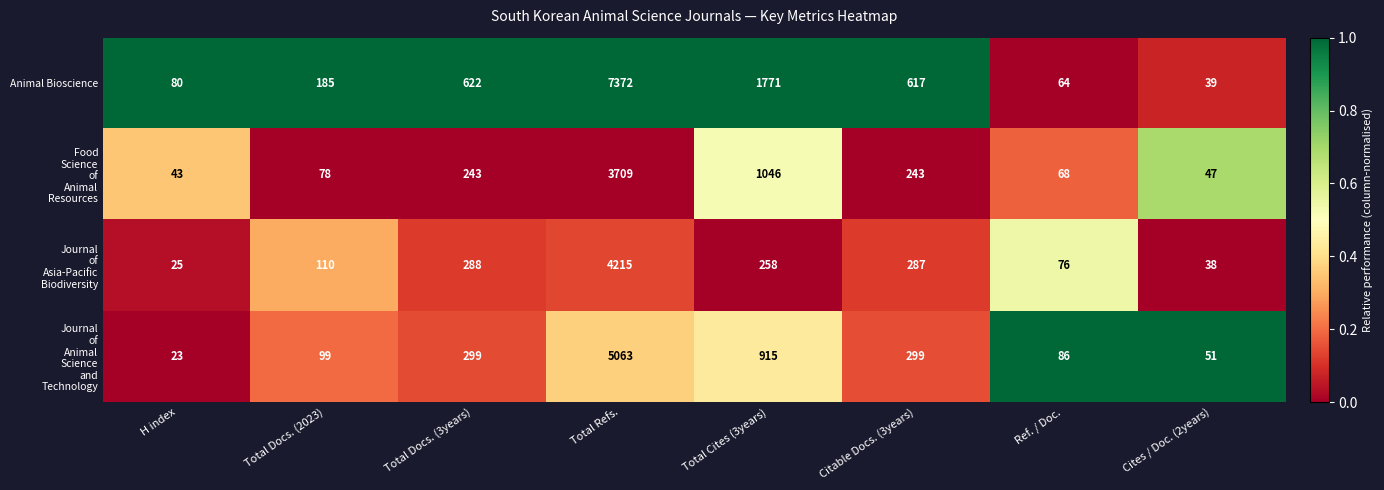

At which label is Animal Bioscience closest to 3705?

Total Cites (3years)